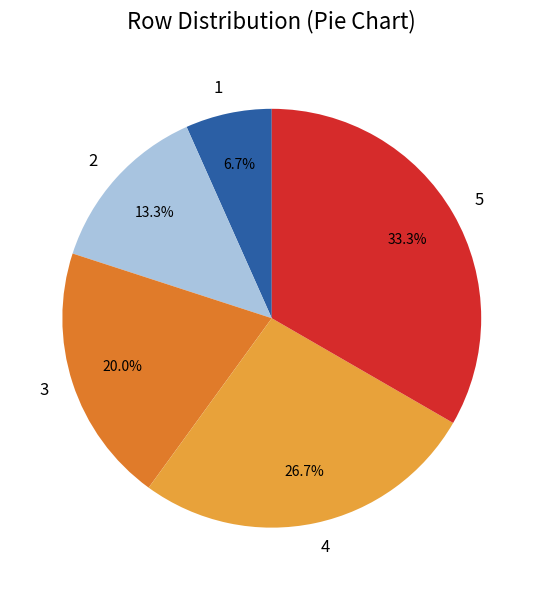

Between 3 and 5, which is larger?

5